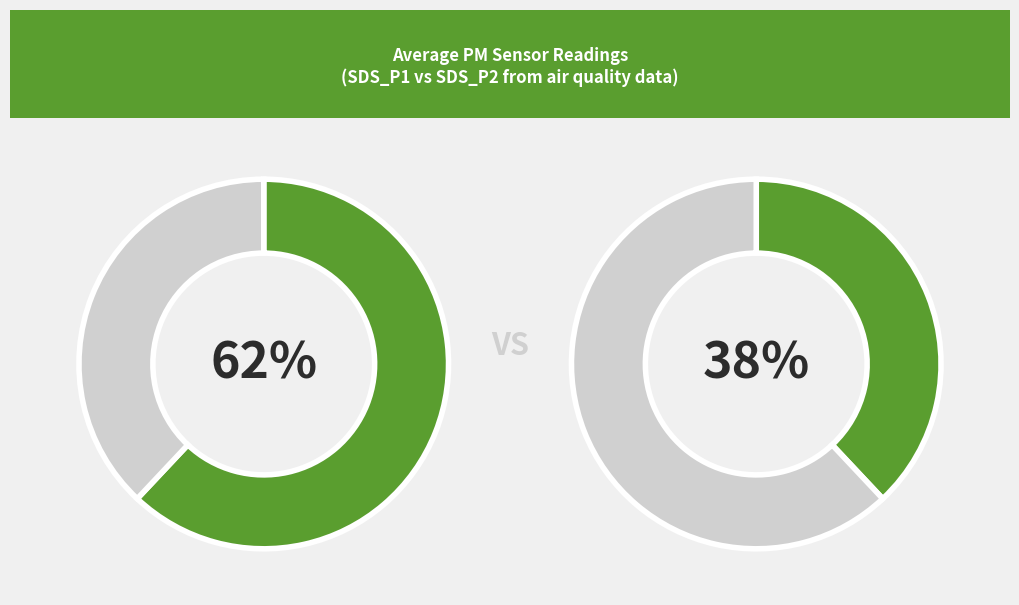

Which slice represents more than half of the pie?

SDS_P1_mean